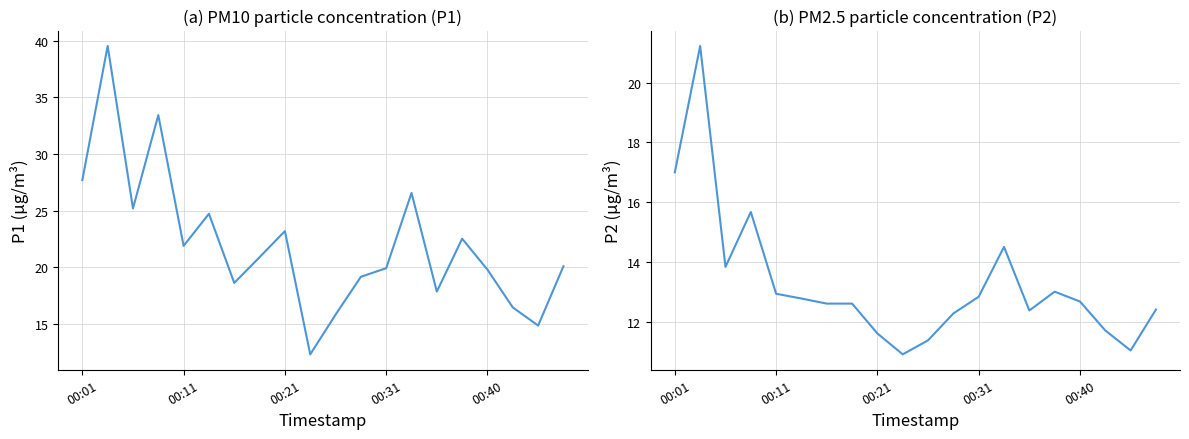

True or false: P2 and P1 cross at least once.

False